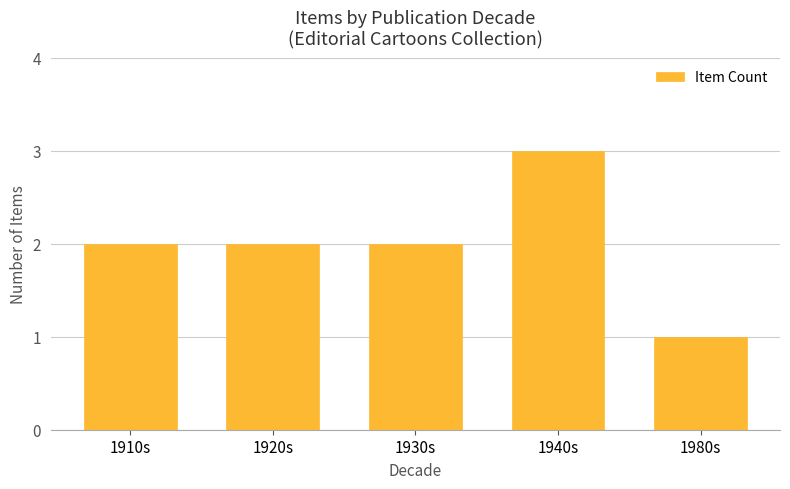

What is the ratio of the value at 1940s to the value at 1920s?

1.5